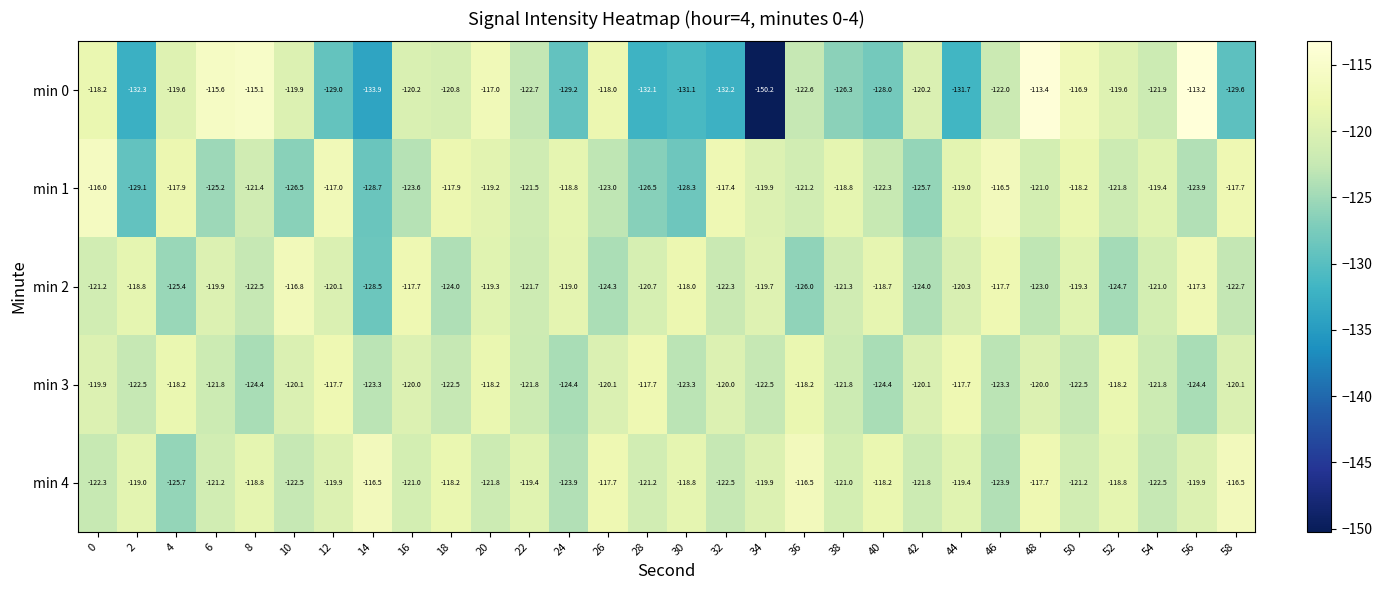

What is the difference between the highest and lowest values at 20?

4.8